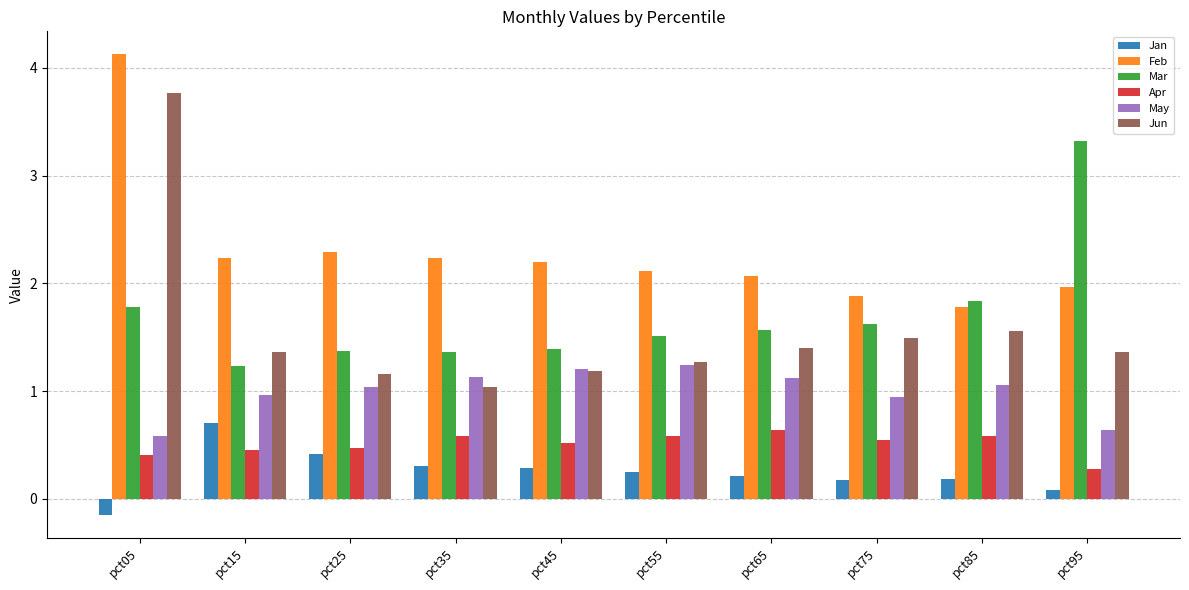

What are all the series names shown in the legend?

Jan, Feb, Mar, Apr, May, Jun